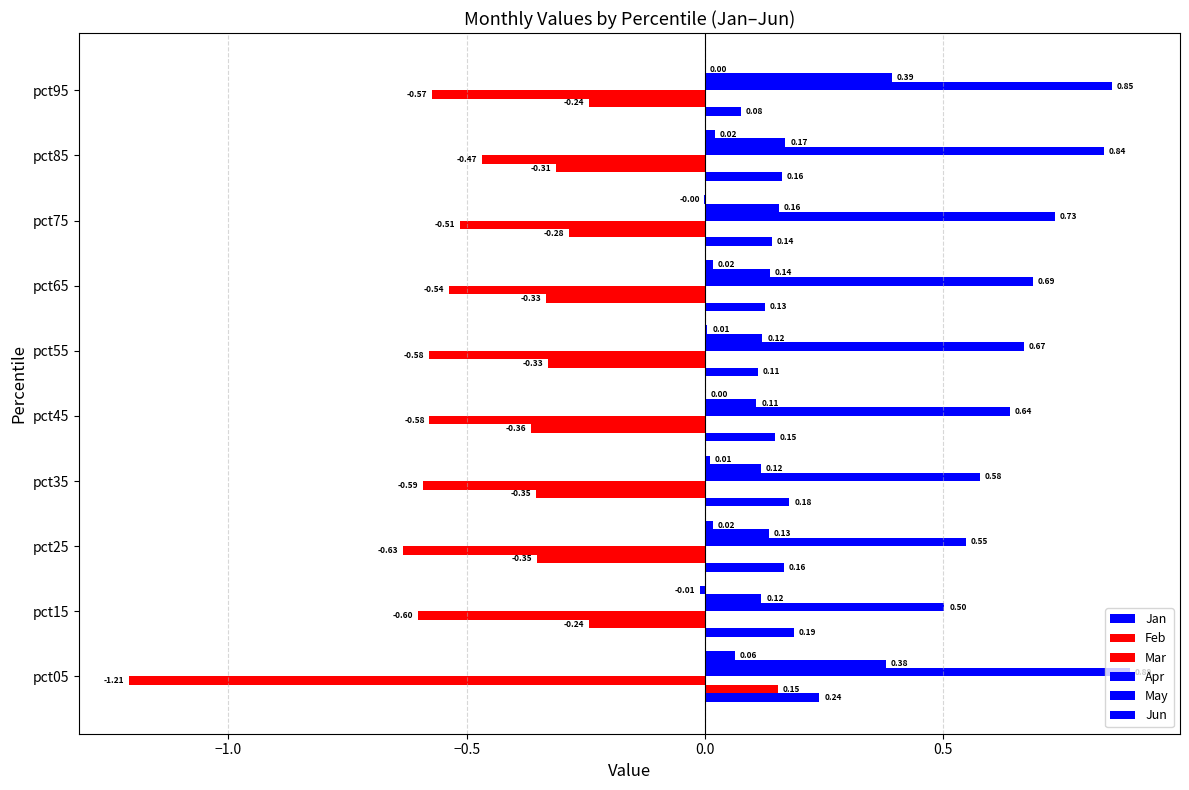

How many values in Jun are above zero?

8